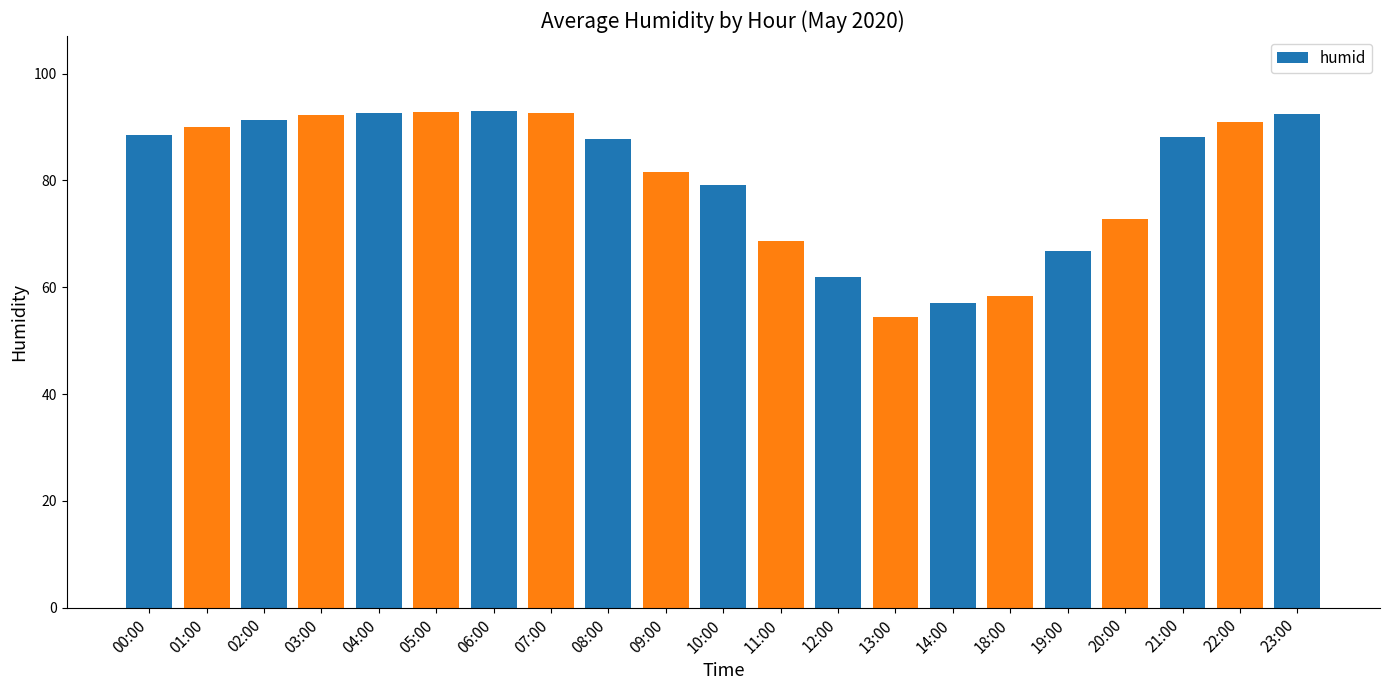

True or false: the data shows 165.8 at 07:00.

False